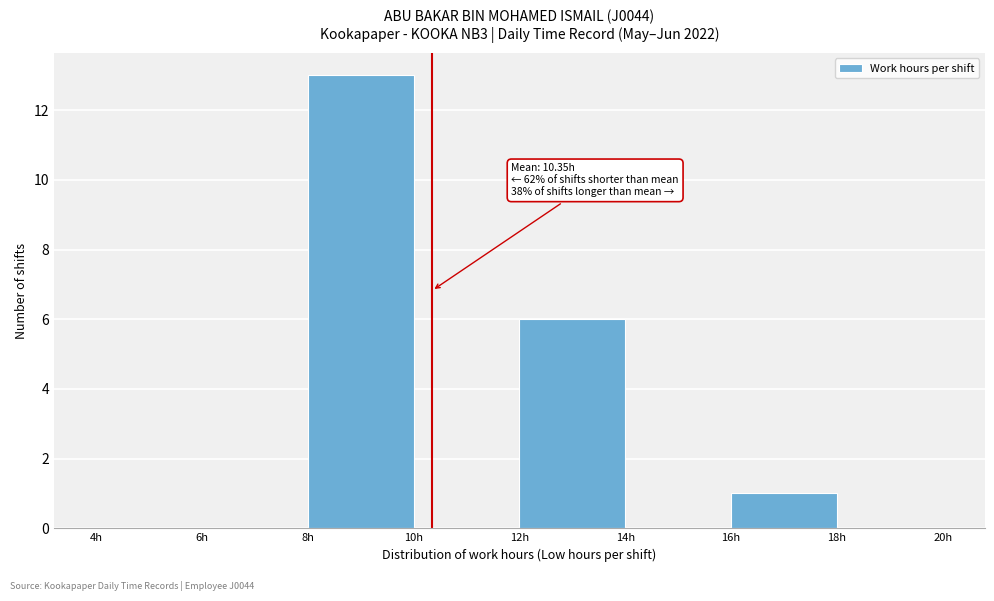

Which range on the x-axis has the tallest bar?

8 to 10